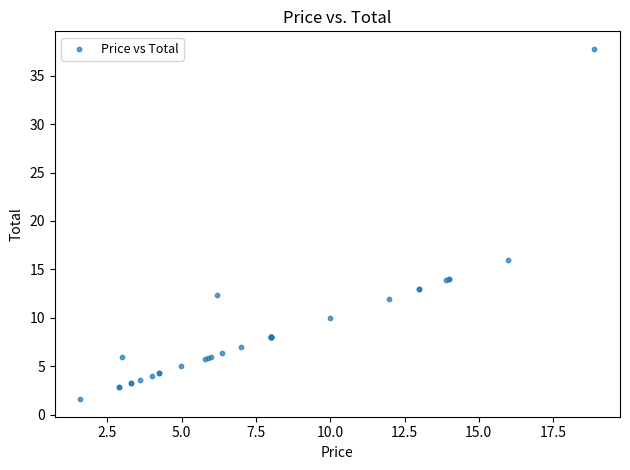

What Y value in the scatter plot is closest to 19?

16.0